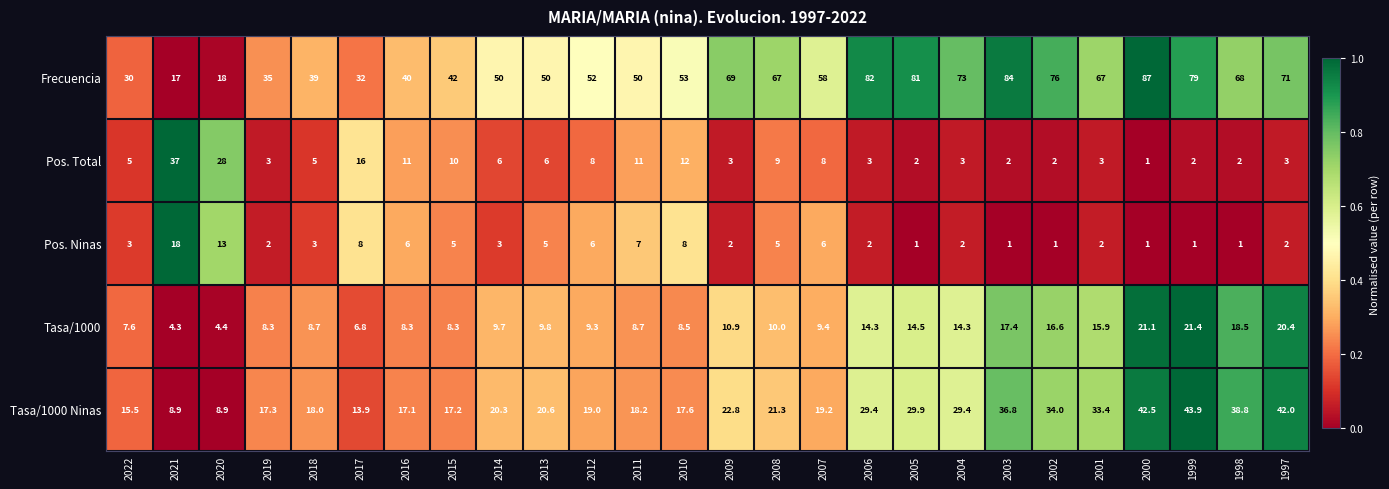

What is the maximum value shown in the chart?

87.0